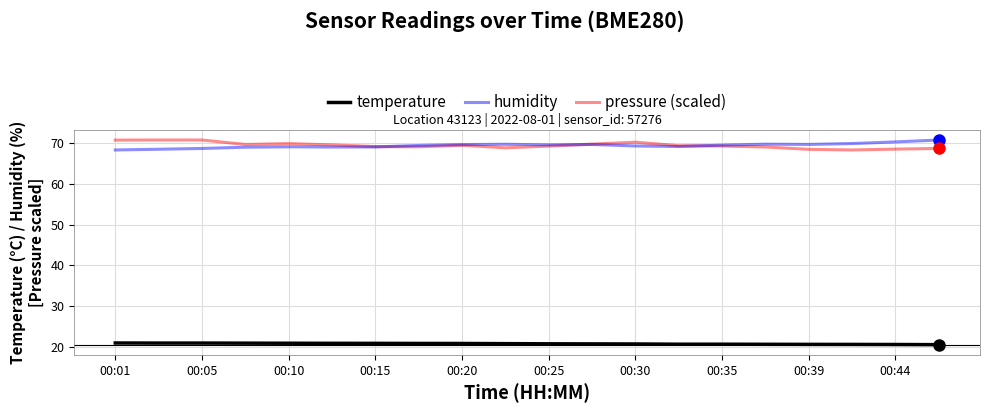

What is the lowest value of the humidity series?

68.3